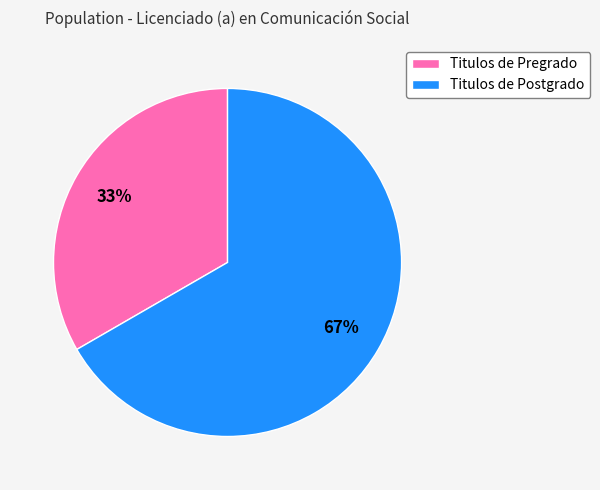

Combined, do Titulos de Pregrado and Titulos de Postgrado account for over 50%?

Yes